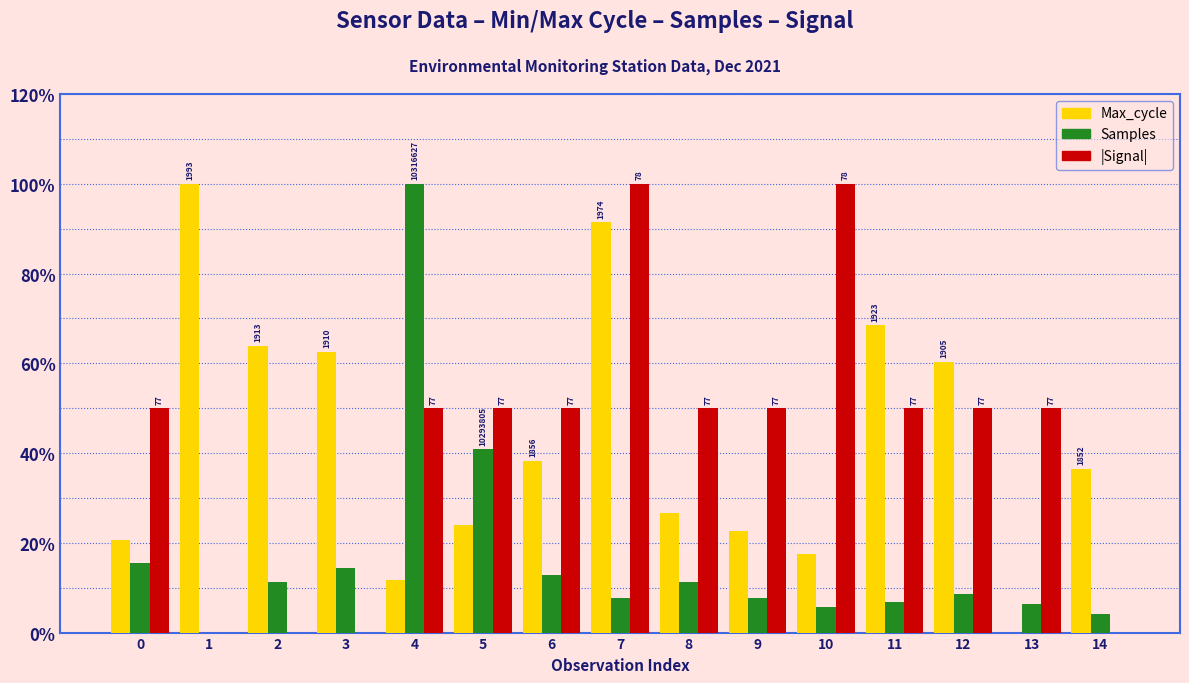

What is the difference between the Max_cycle values at 14 and 6?

1.8